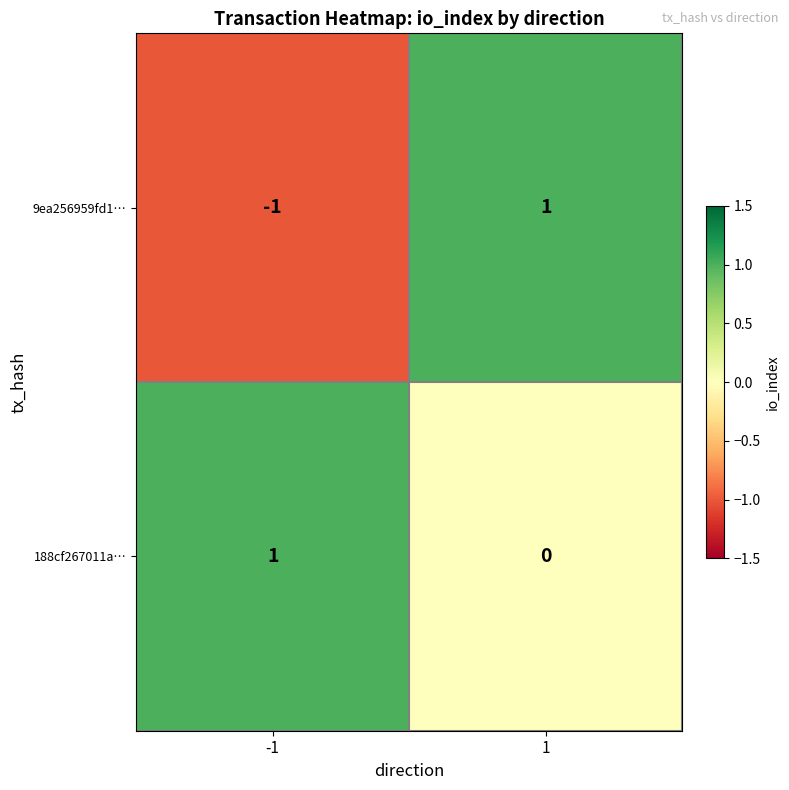

Reading left to right, transcribe all the data shown in this chart.

9ea256959fd1…: -1=-1	1=1
188cf267011a…: -1=1	1=0